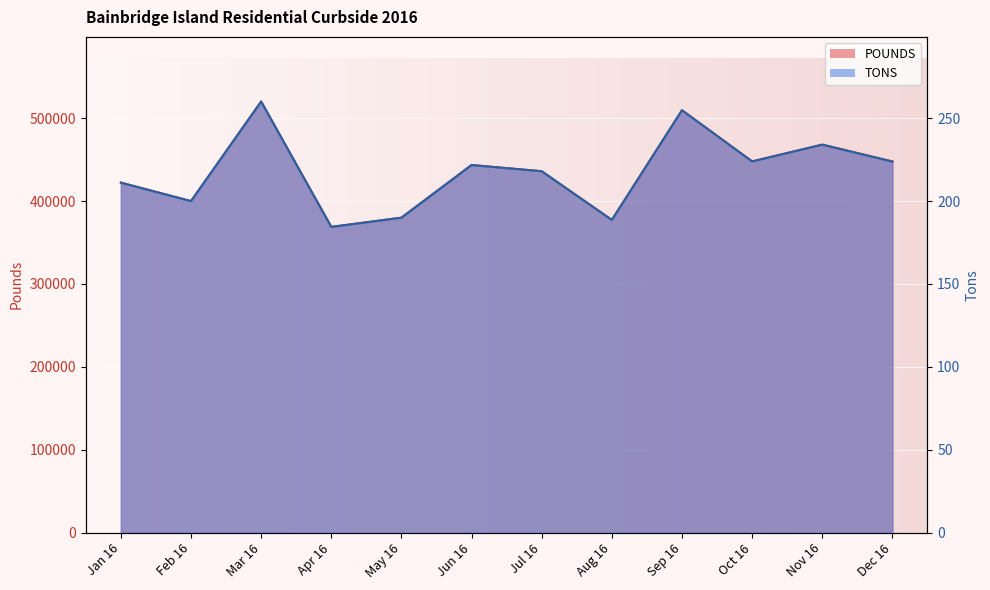

What is the sum of all TONS values?

2611.0